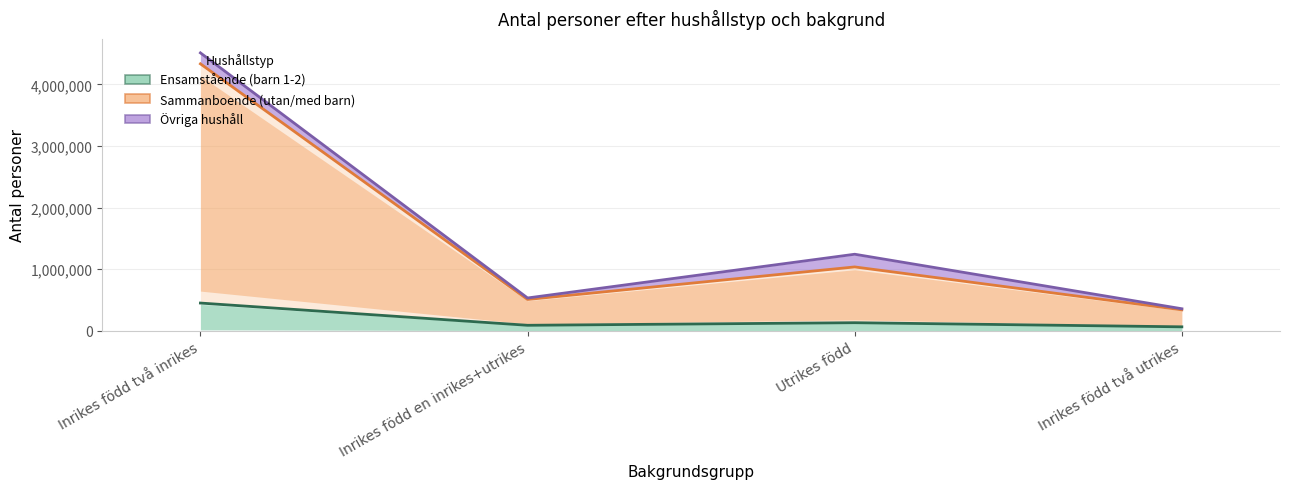

How many values in the Sammanboende utan barn series are below 1036965?

2